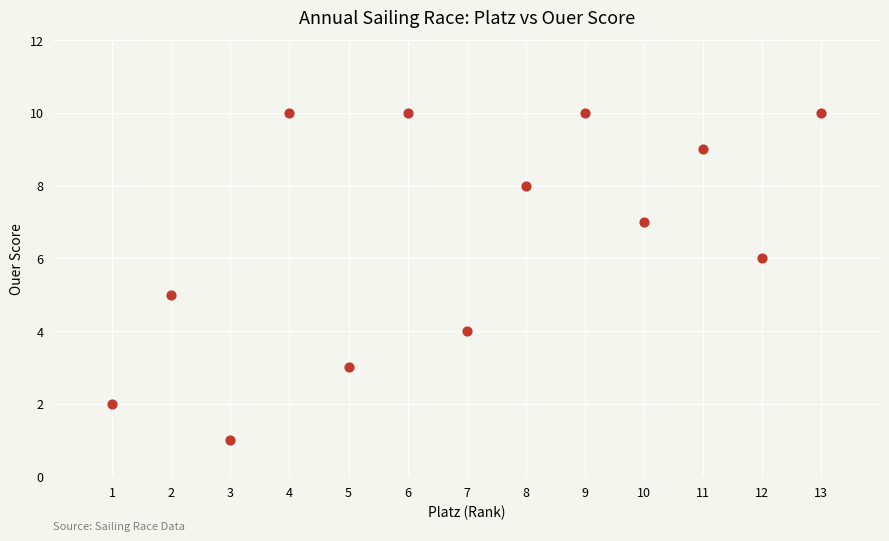

What is the range of Y values (max minus min)?

9